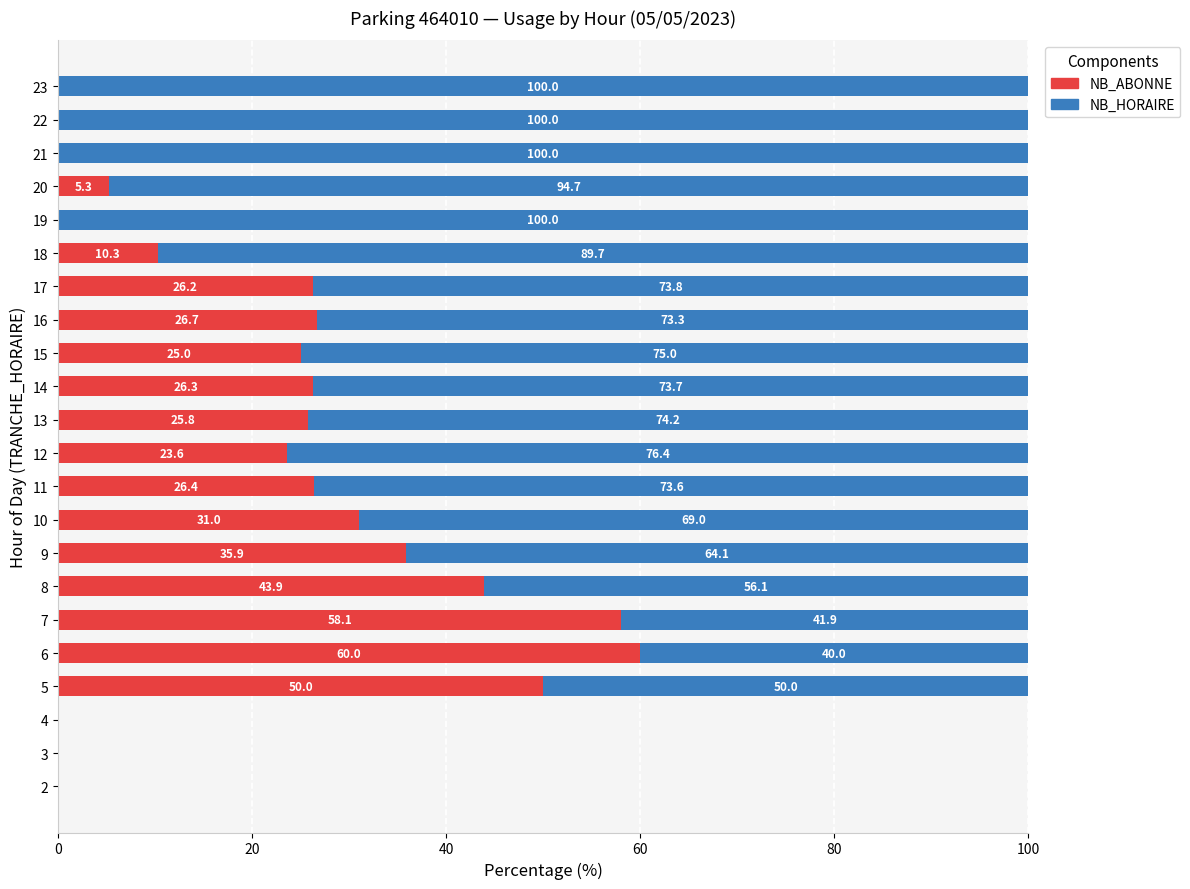

What is the total value across all series at 17?

100.0